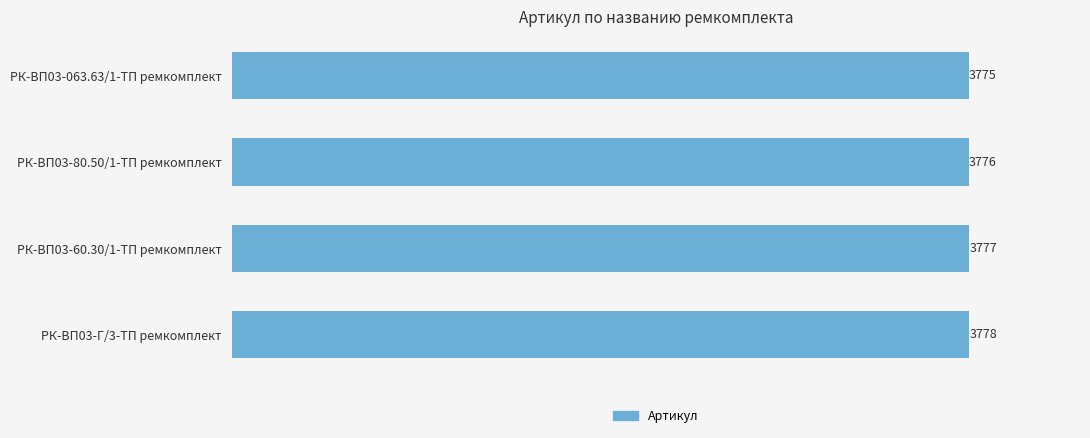

Reading bottom to top, extract all data points from this chart.

3778	3777	3776	3775